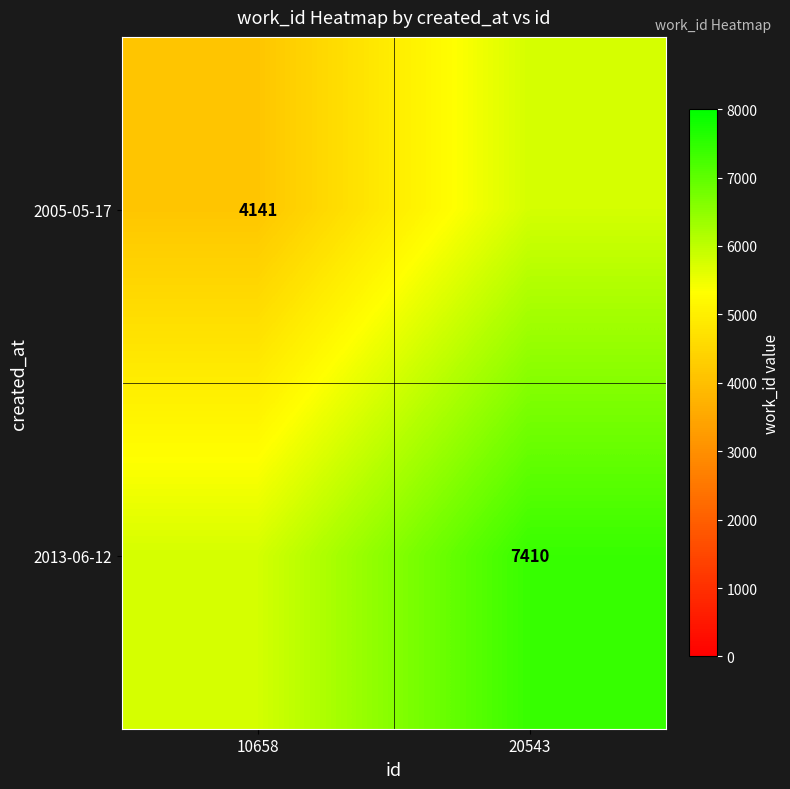

How many series are shown in this chart?

2